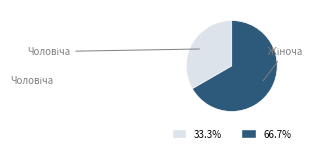

Is there a majority slice in this chart?

Yes